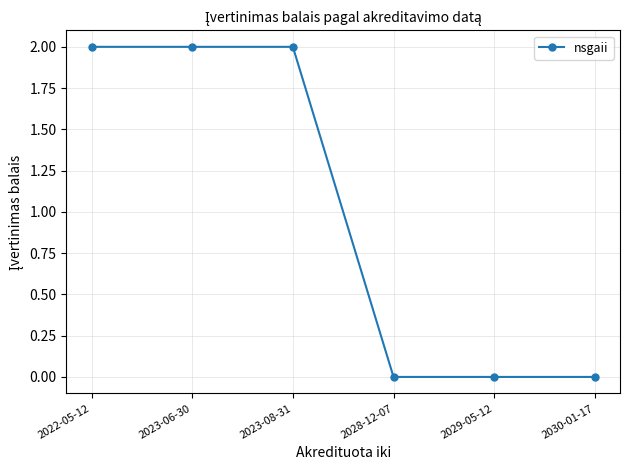

The value at 2023-08-31 is 3. True or false?

False